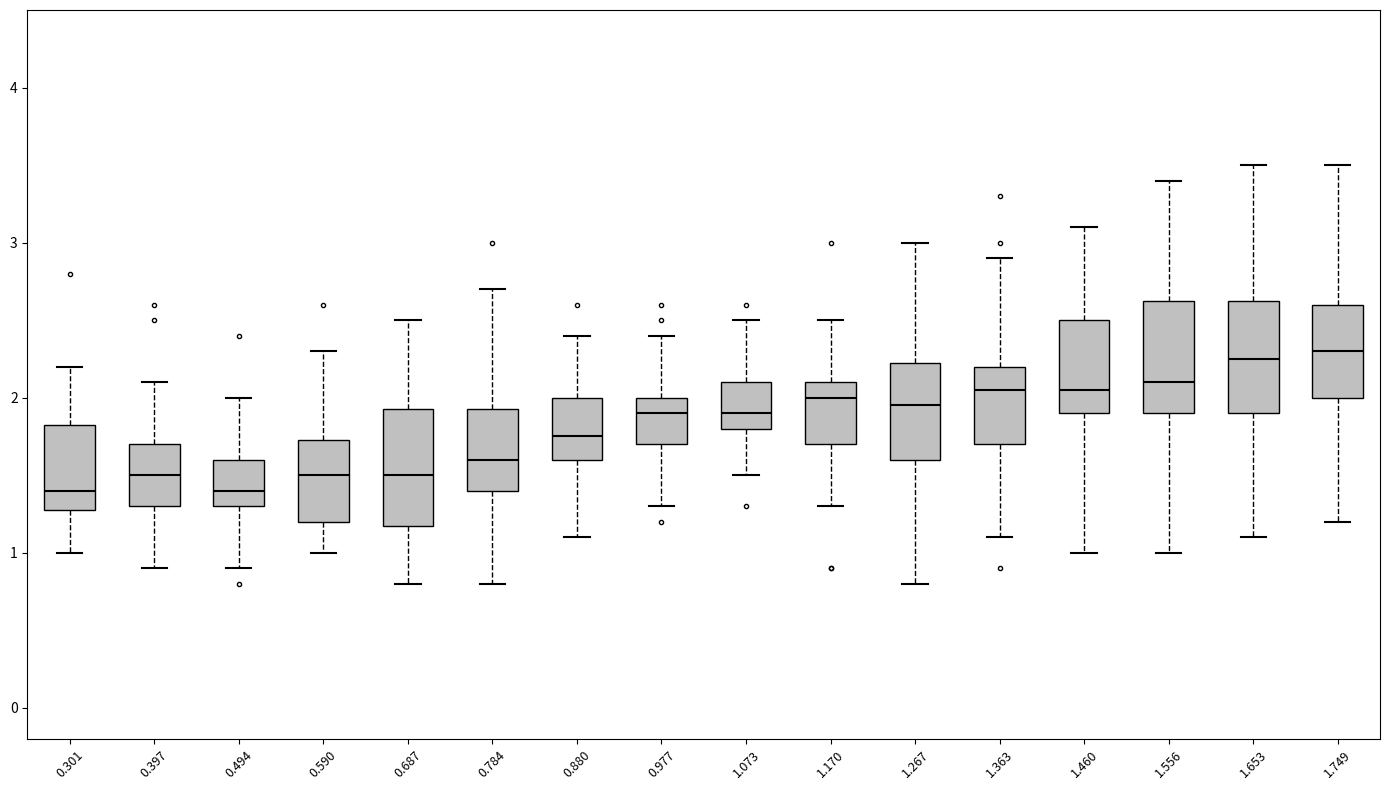

Where does the lower whisker of the box at x = 1.556 end on the y-axis? The values are not printed on the chart, so give them approximately, as read against the axis.

1.0